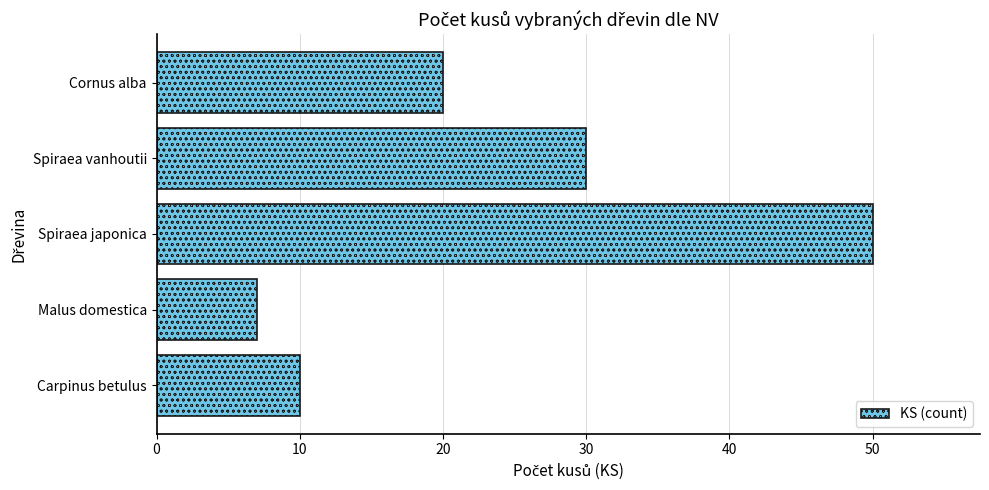

Read the value at Carpinus betulus.

10